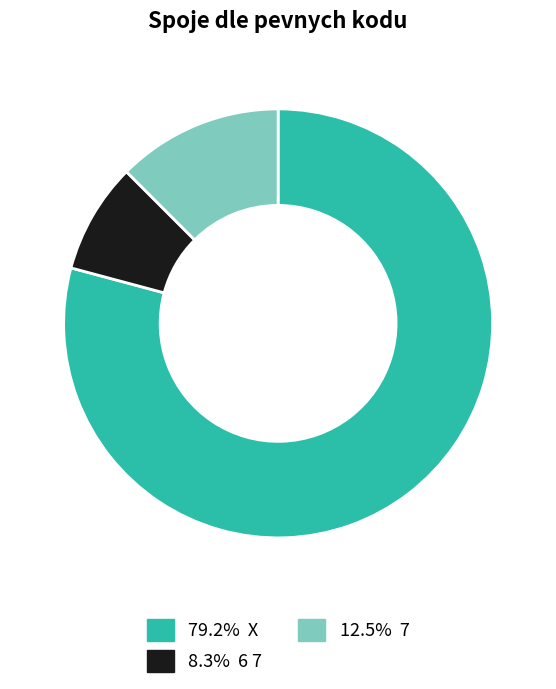

Does any single category account for the majority?

Yes